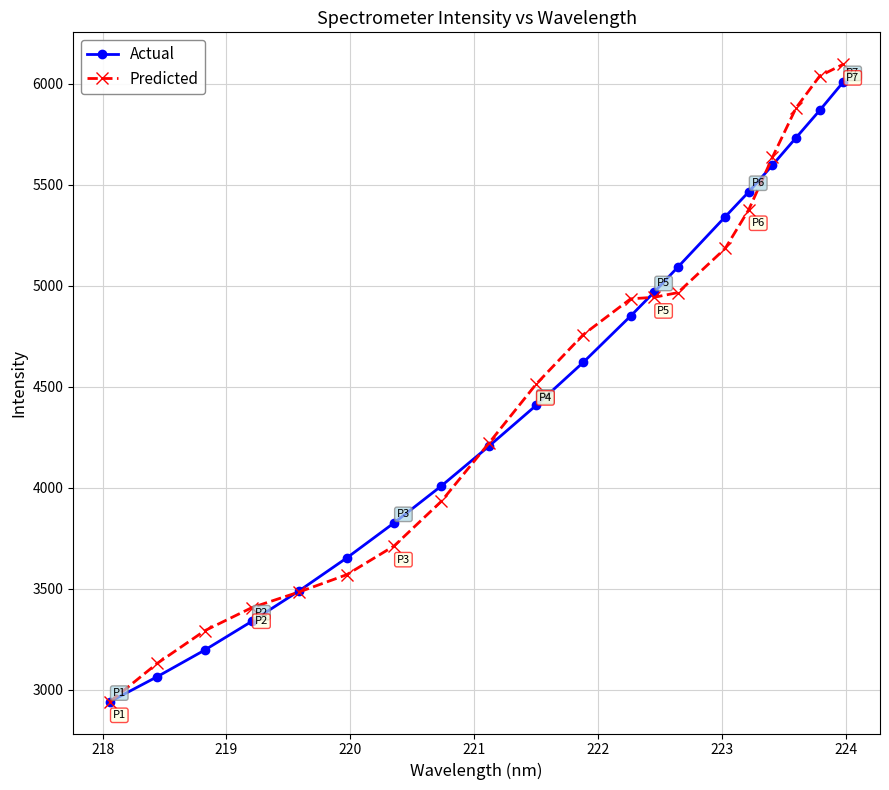

What is the value of the Predicted point at the 3rd from the left?

3291.5